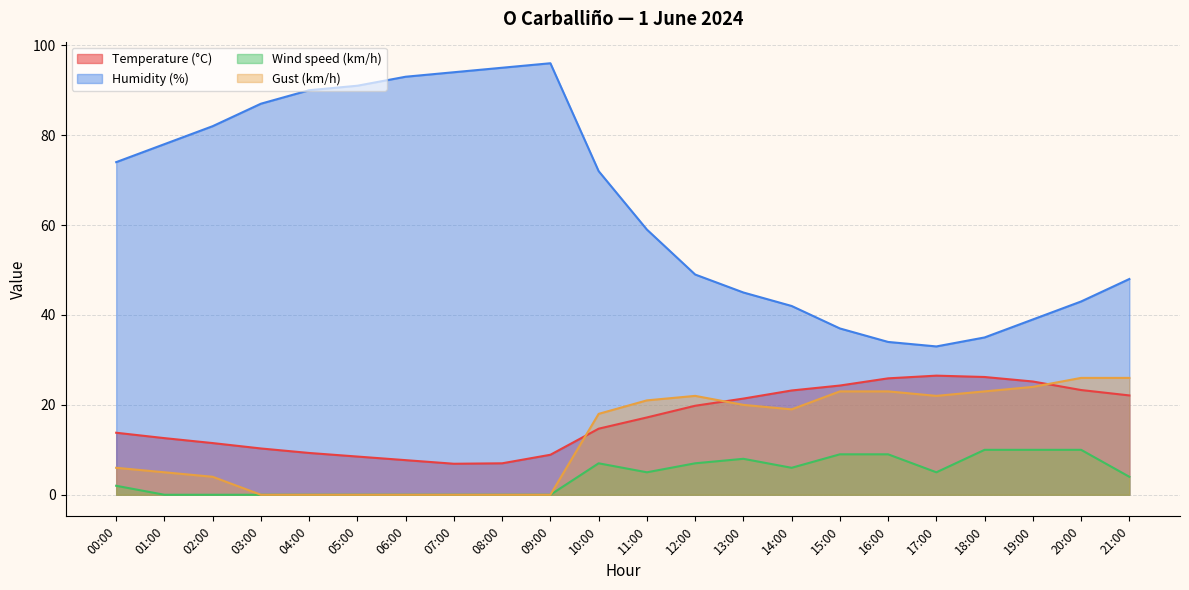

True or false: Temperature (°C) and Humidity (%) intersect in this chart.

False